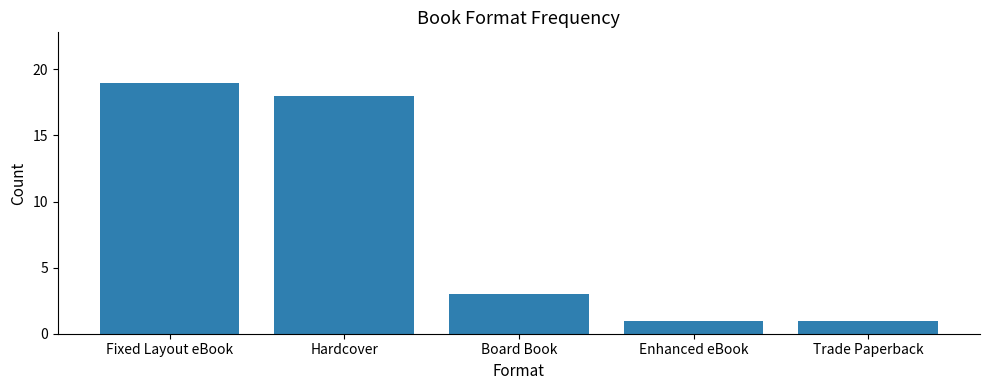

Reading right to left, what are all the values shown in this chart?

Trade Paperback=1	Enhanced eBook=1	Board Book=3	Hardcover=18	Fixed Layout eBook=19